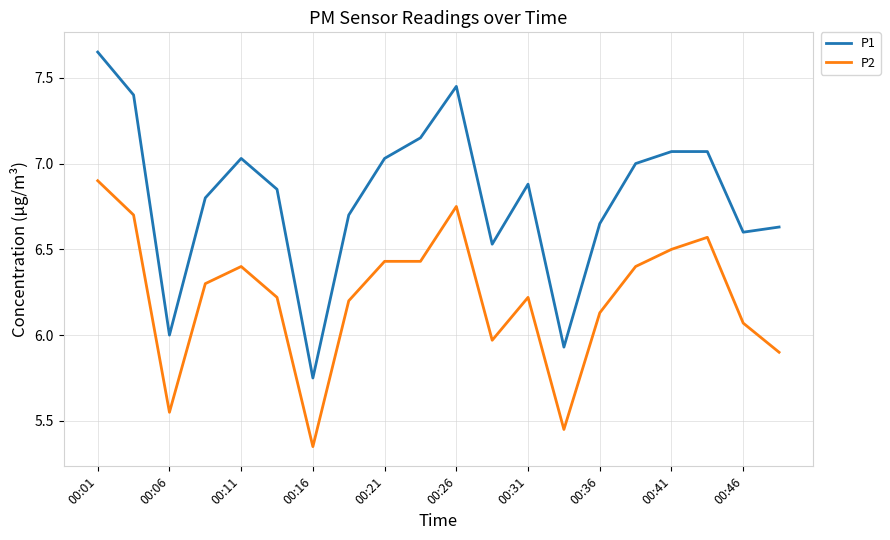

Which series has the widest spread of values?

P1